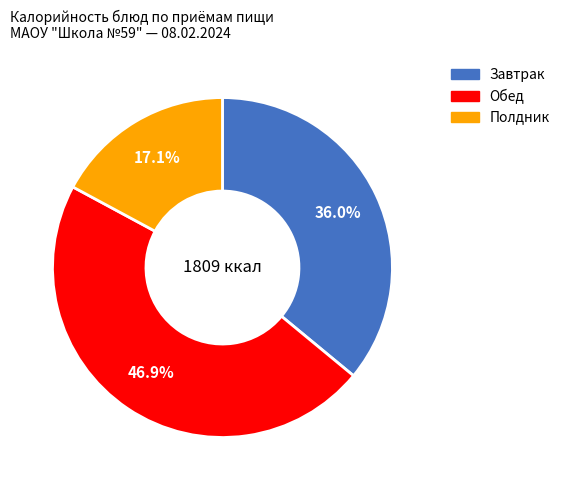

Approximately how many times larger is the value at Полдник compared to Обед?

0.4